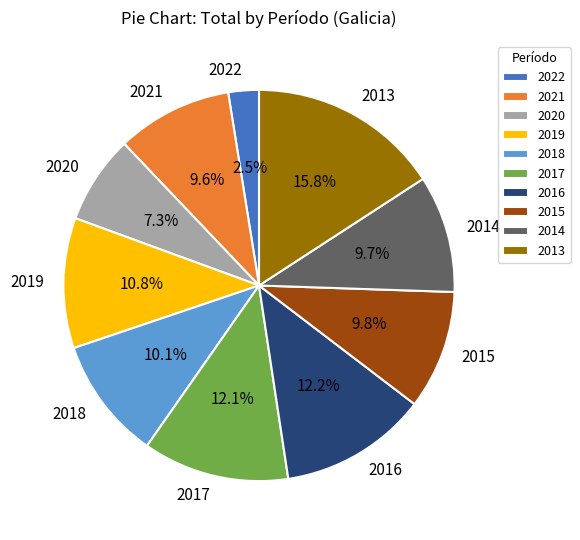

True or false: 2014 accounts for 23% of the total.

False